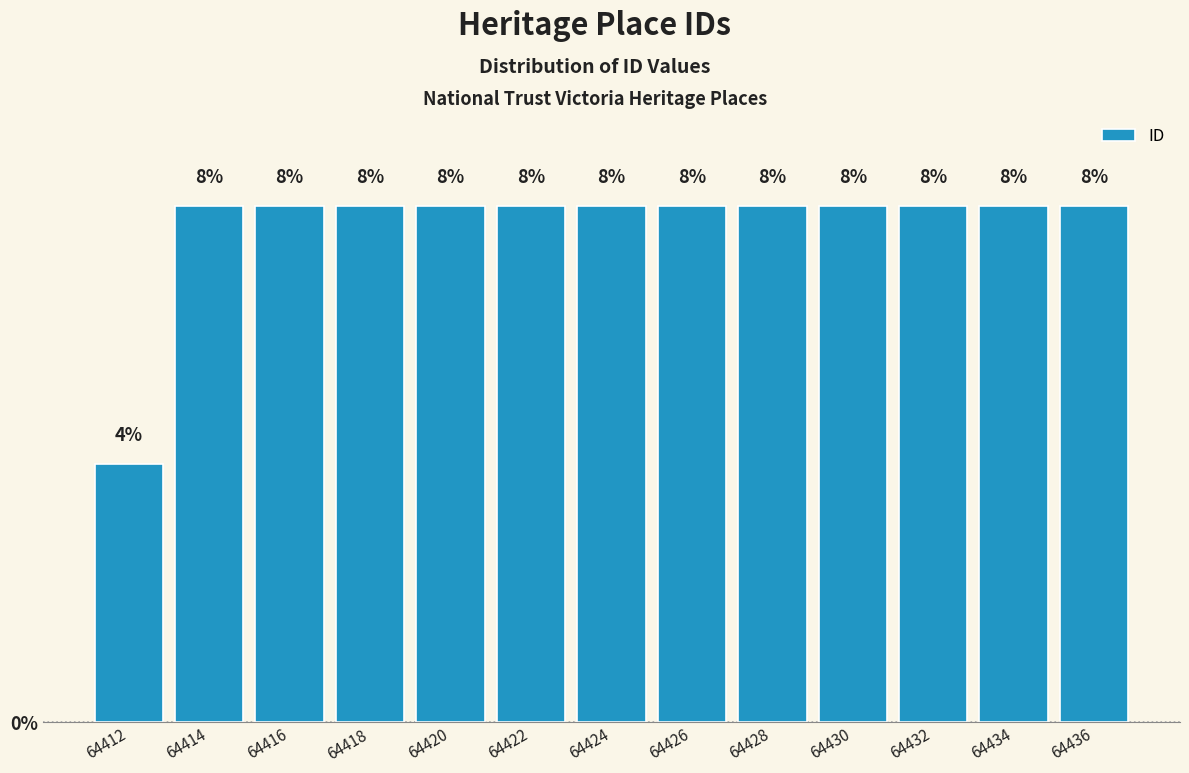

Reading left to right, transcribe this chart: for each bar, give the range it covers on the x-axis and its height.

64411 to 64413: 4
64413 to 64415: 8
64415 to 64417: 8
64417 to 64419: 8
64419 to 64421: 8
64421 to 64423: 8
64423 to 64425: 8
64425 to 64427: 8
64427 to 64429: 8
64429 to 64431: 8
64431 to 64433: 8
64433 to 64435: 8
64435 to 64437: 8